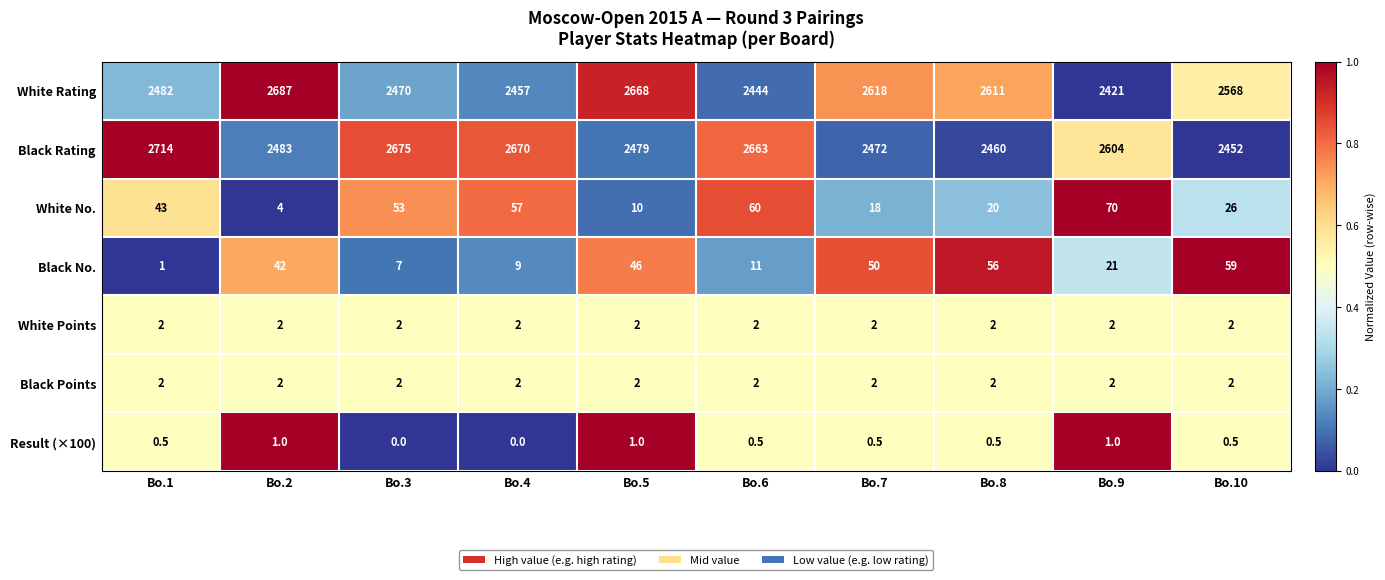

The value of Black Rating at Bo.3 is 2675.0. True or false?

True